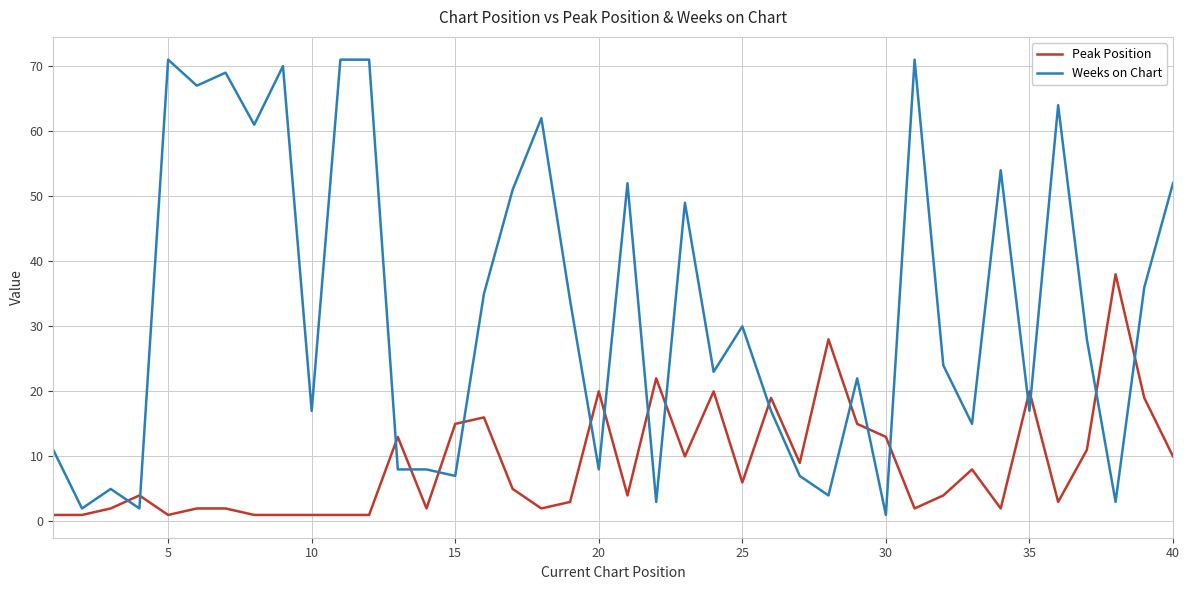

What is the maximum value shown in the chart?

71